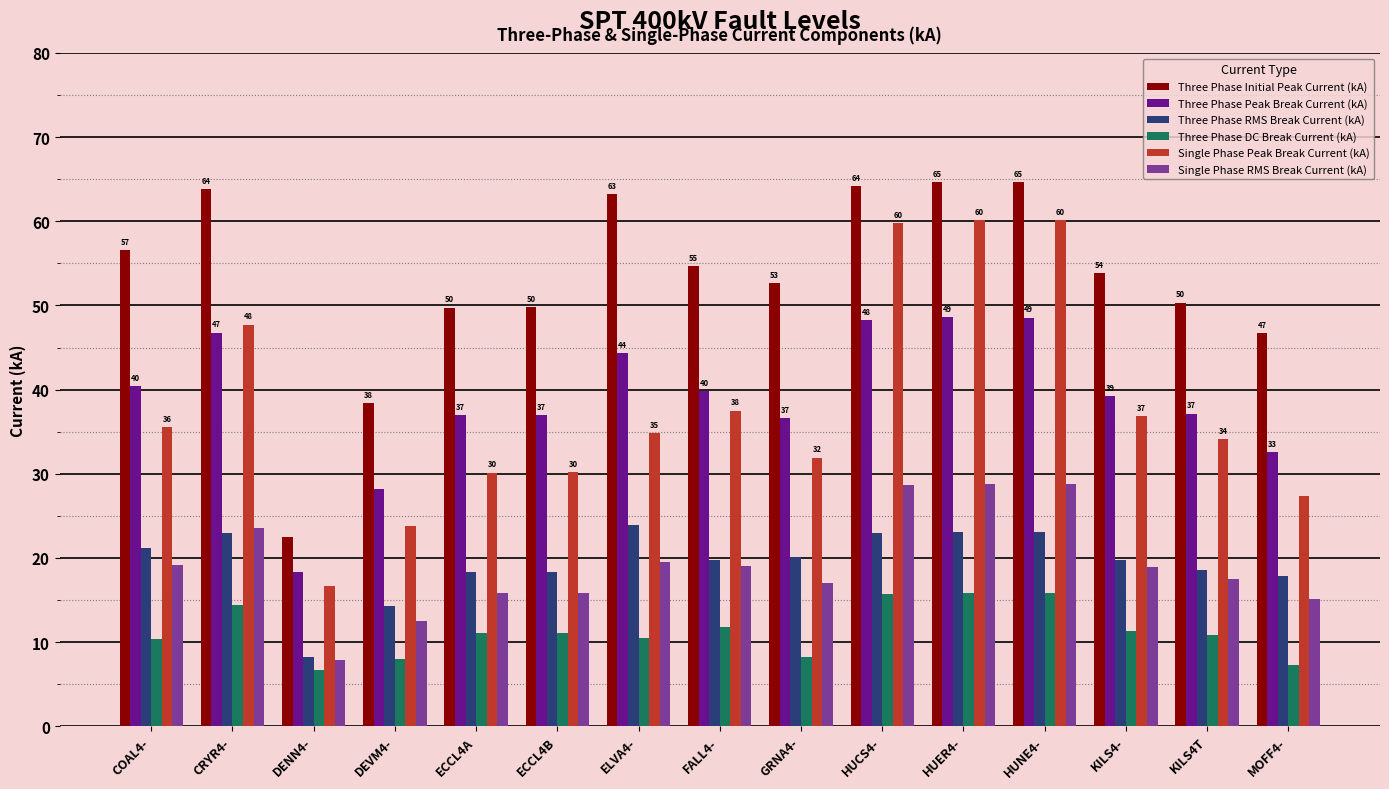

Which series has the largest total across all categories?

Three Phase Initial Peak Current (kA)